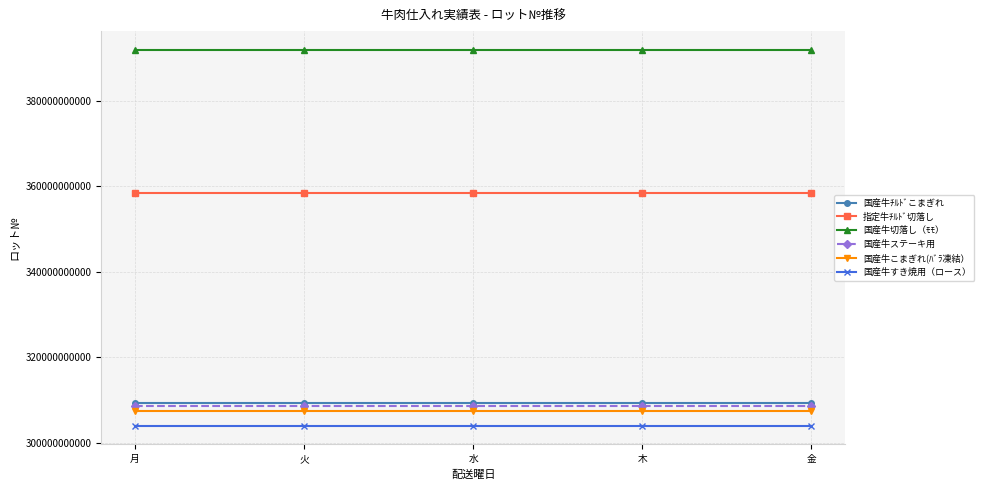

What is the difference between the highest and lowest values at 火?

88029000004